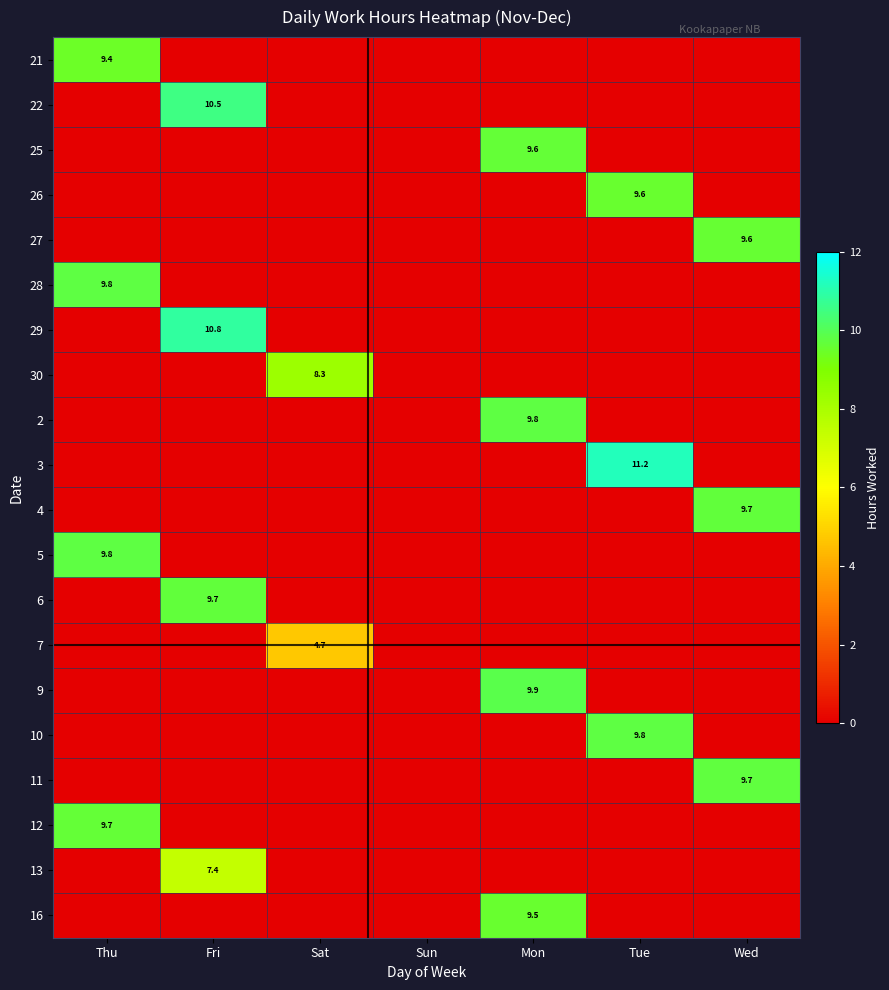

List the series in order of their peak value, highest first.

3, 29, 22, 9, 2, 5, 10, 28, 11, 4, 6, 12, 25, 27, 26, 16, 21, 30, 13, 7